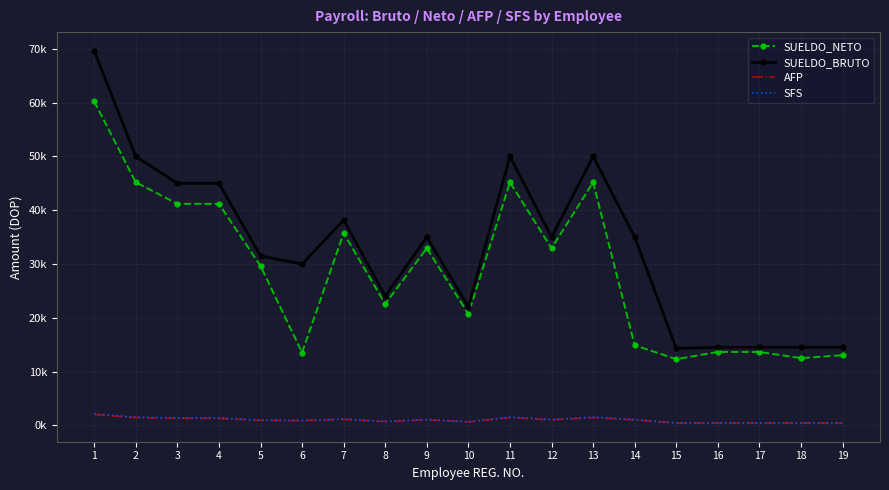

At how many categories does at least one series exceed 10966?

19